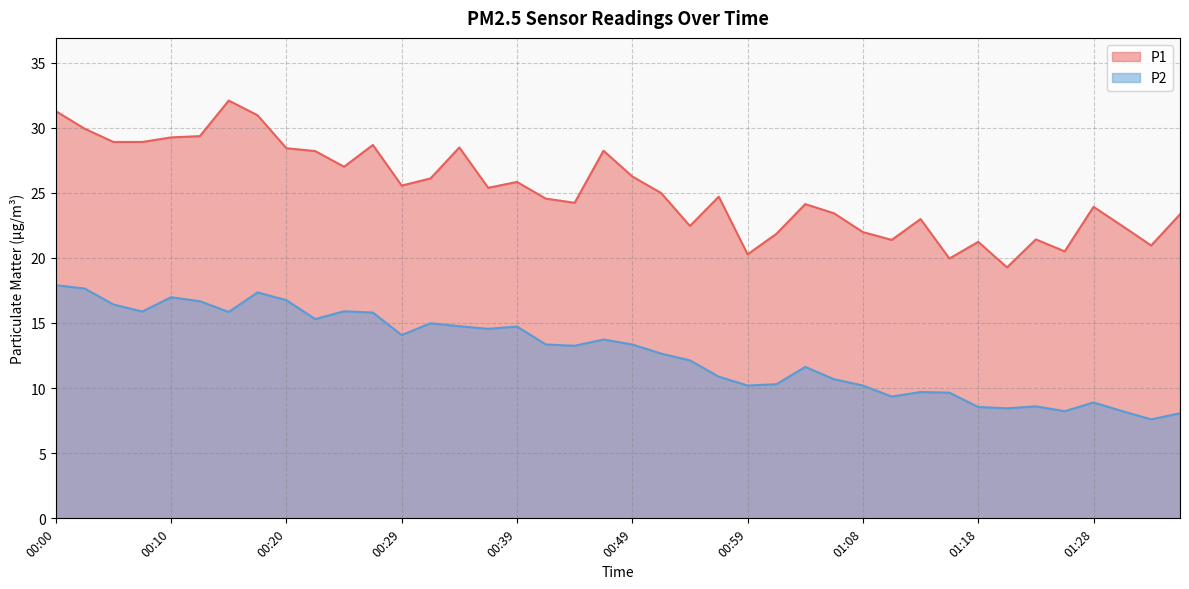

How many lines are shown in the chart?

2